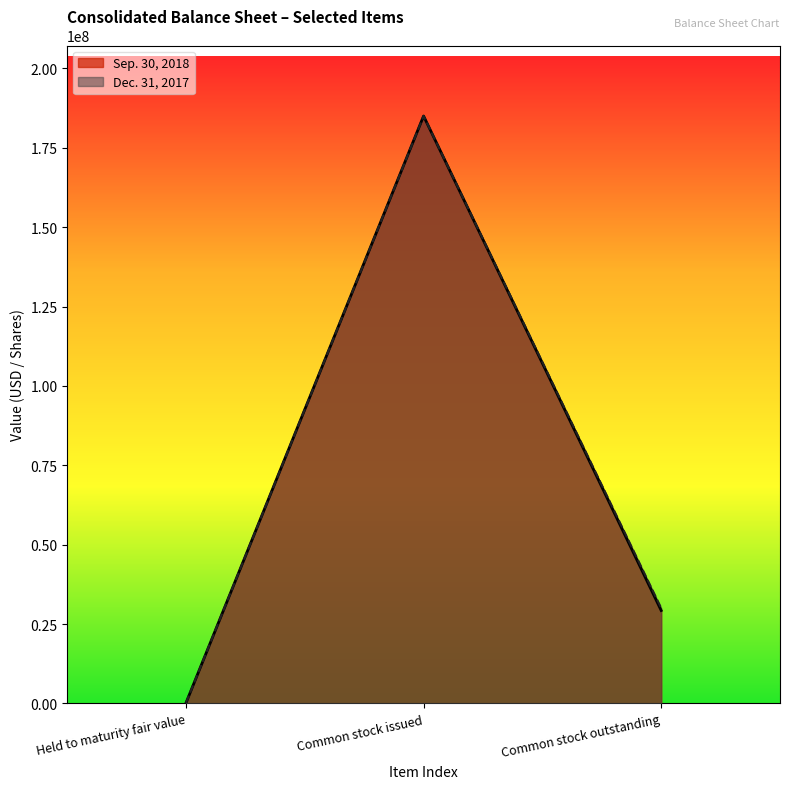

List the series in order of their peak value, lowest first.

Sep. 30, 2018, Dec. 31, 2017